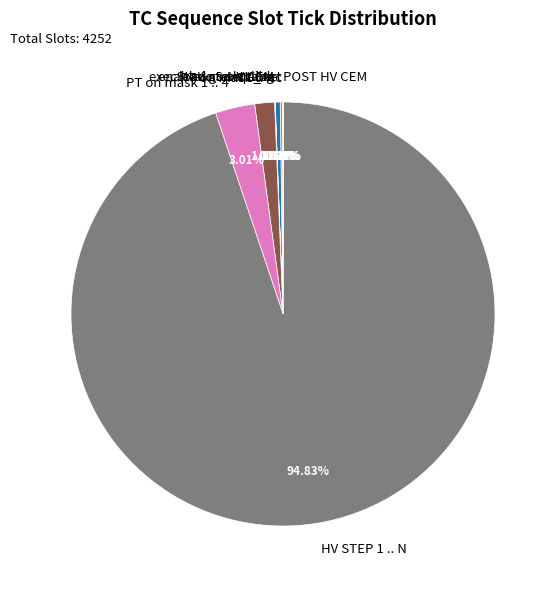

True or false: PT on mask 1 .. 4 accounts for 14% of the total.

False